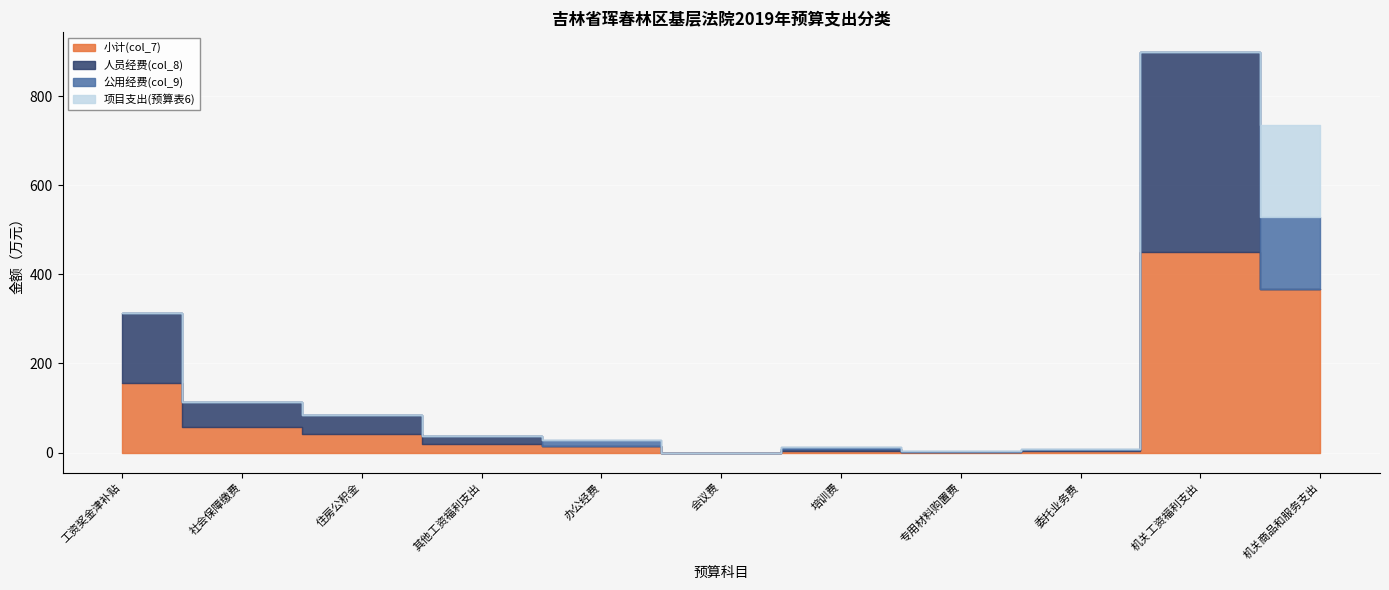

Which category has the highest value in the 人员经费(col_8) series?

机关工资福利支出